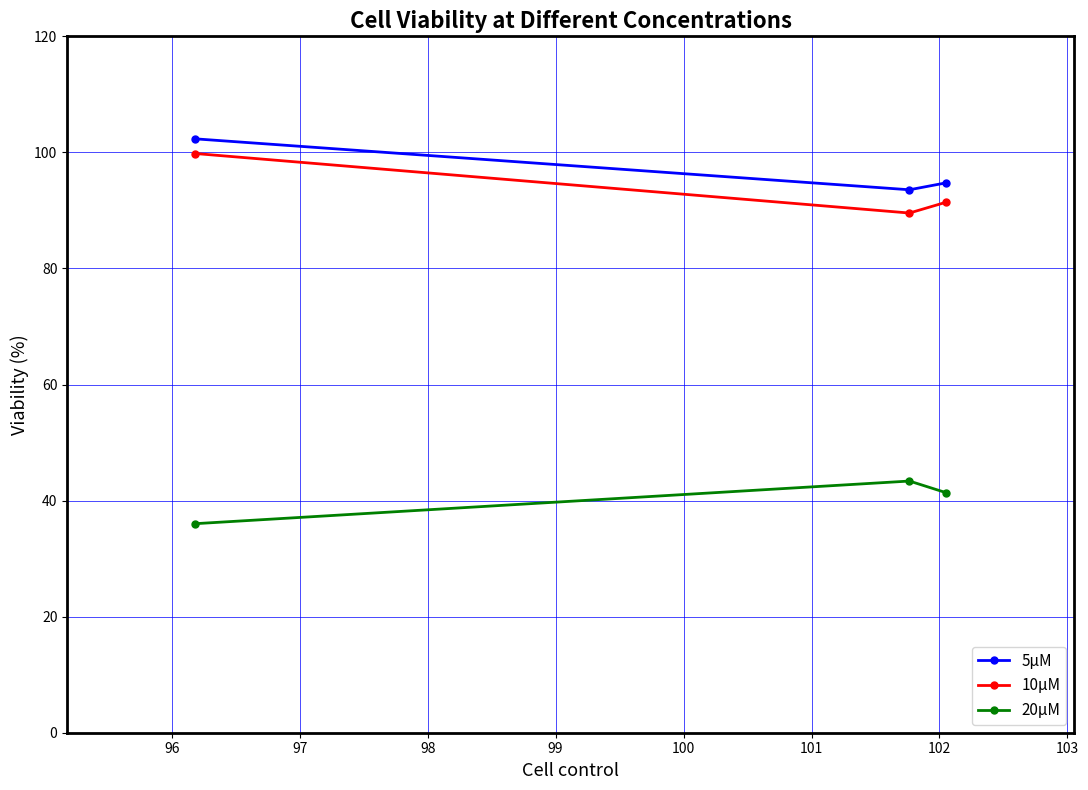

What is the value of the 10µM point at the 3rd from the left?

91.4